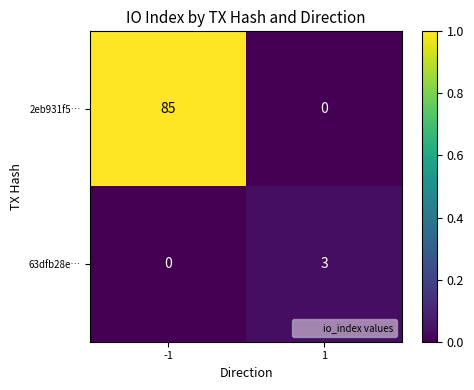

How many categories are shown in the chart?

2